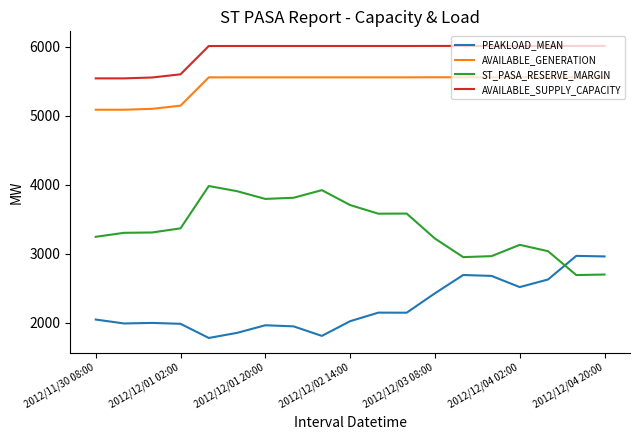

Which series has the largest total across all categories?

AVAILABLE_SUPPLY_CAPACITY